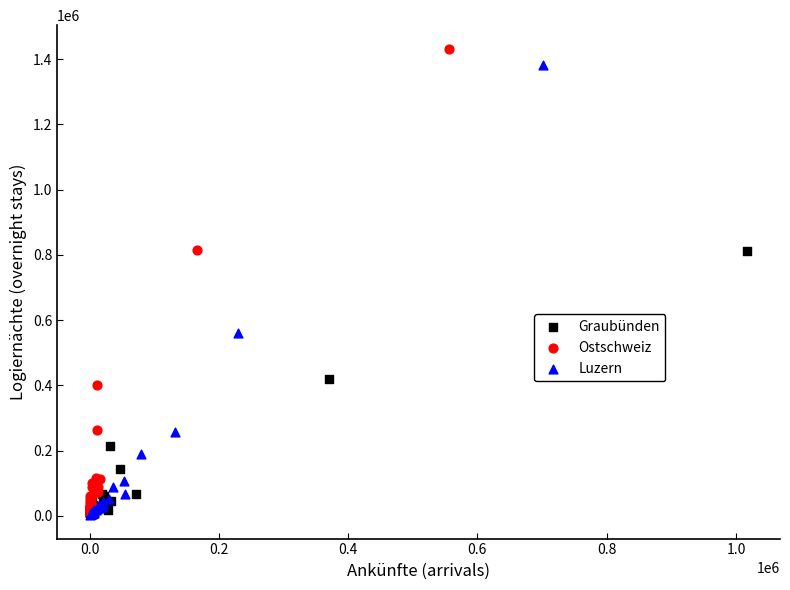

Which series has the widest spread of Y values?

Ostschweiz